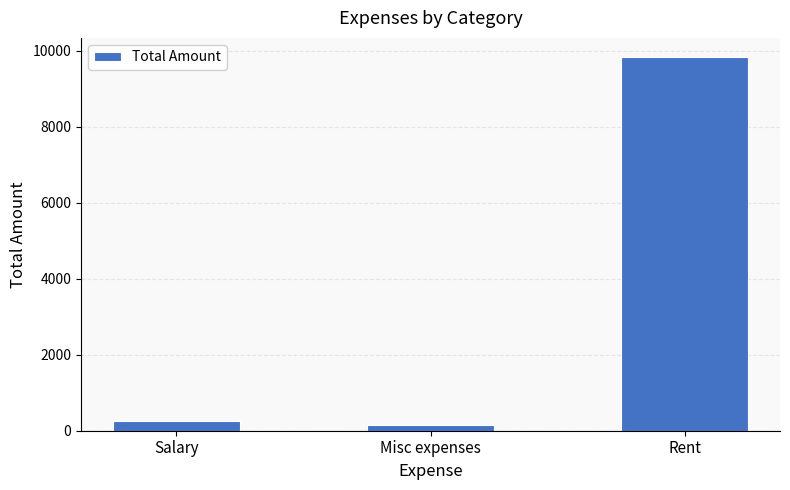

What is the average value?

3417